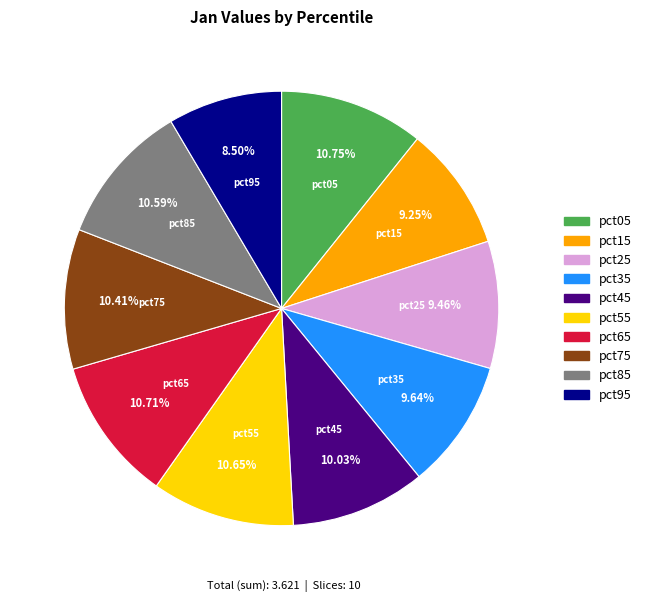

Does pct35 represent more than half of the total?

No